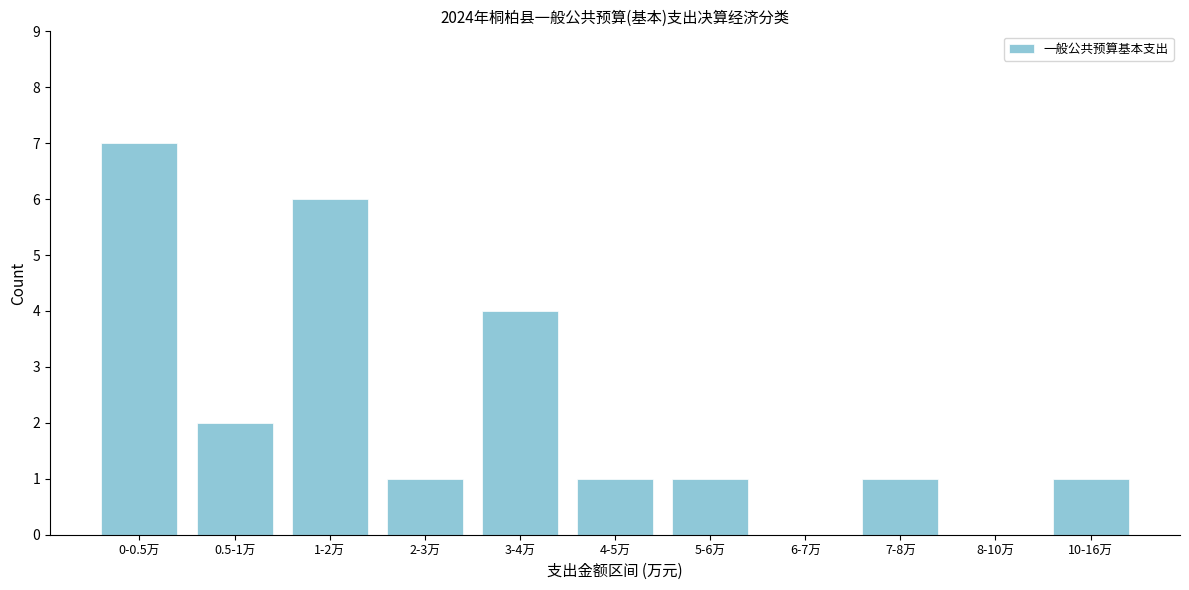

Reading right to left, list all the values displayed in this chart.

10-16万=1	8-10万=0	7-8万=1	6-7万=0	5-6万=1	4-5万=1	3-4万=4	2-3万=1	1-2万=6	0.5-1万=2	0-0.5万=7